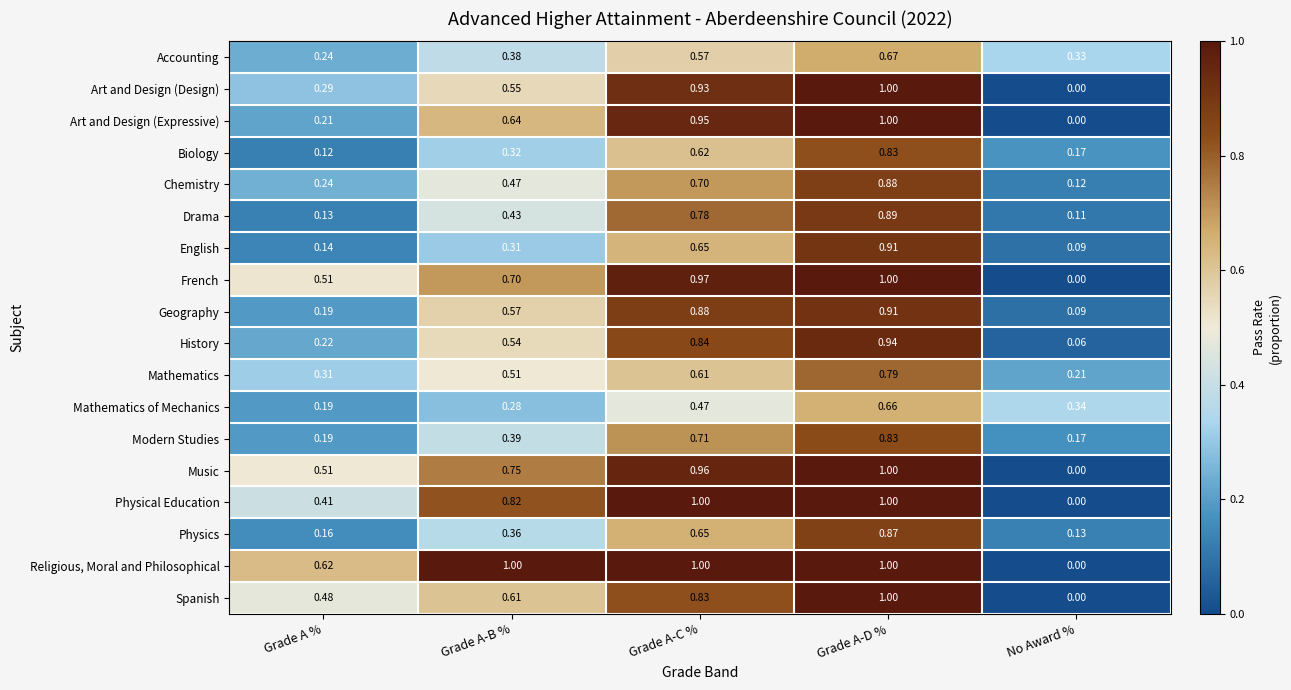

Which series changed the most between Grade A-C % and Grade A-D %?

English